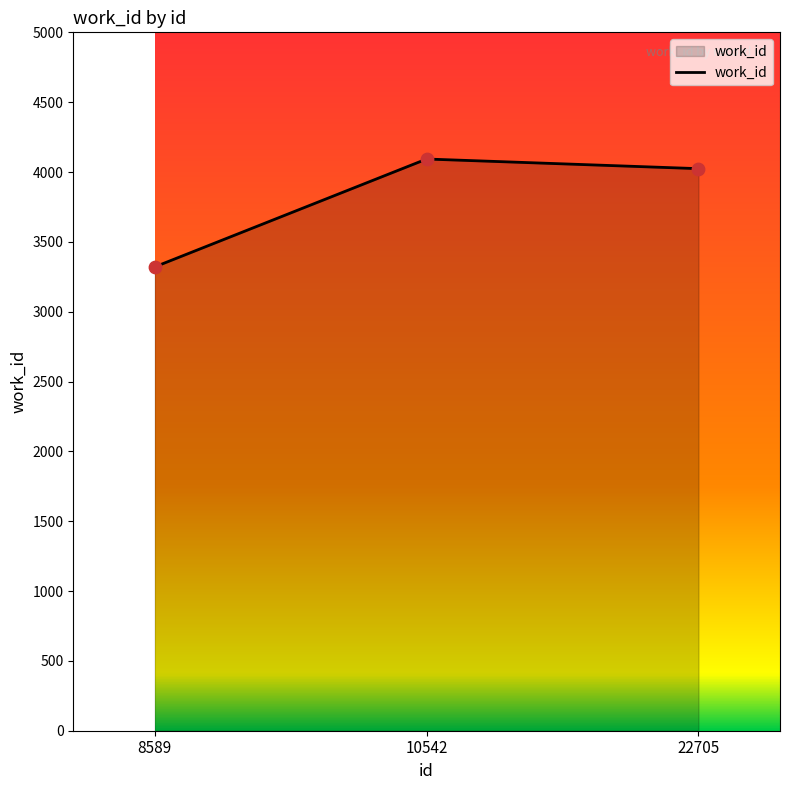

What is the ratio of the value at 22705 to the value at 10542?

1.0